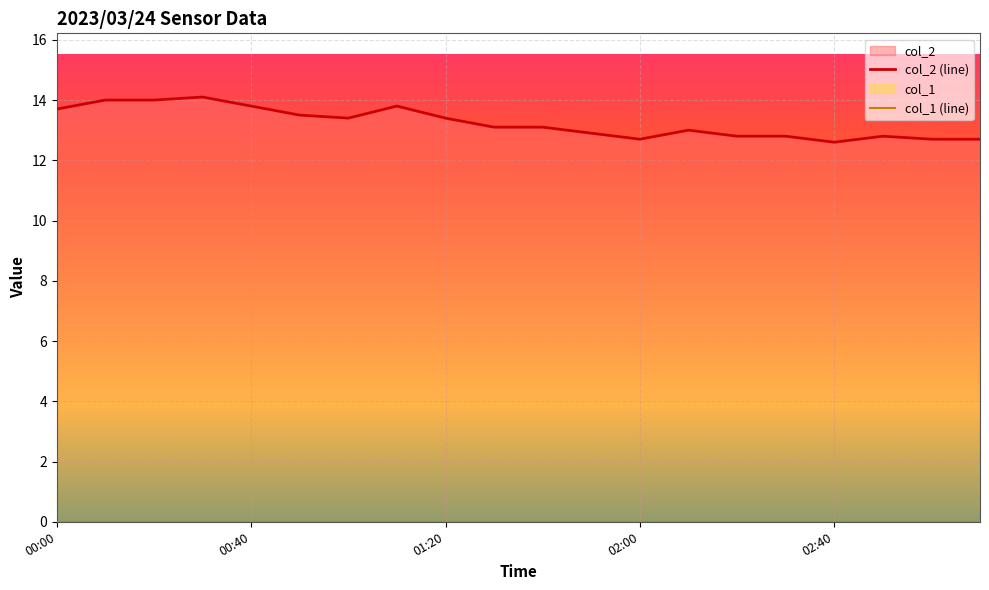

Which category has the highest value across all series?

00:30